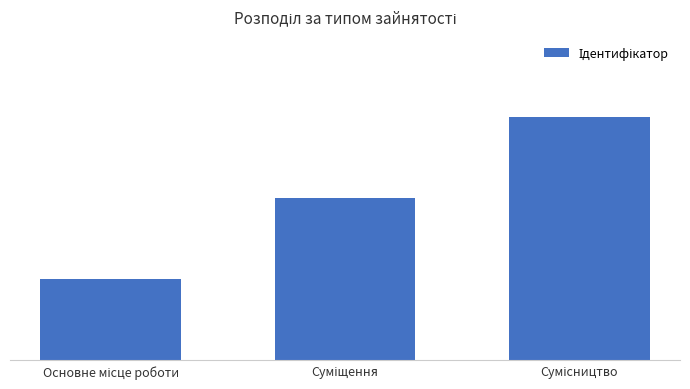

Which category has the lowest value across all series?

Основне місце роботи